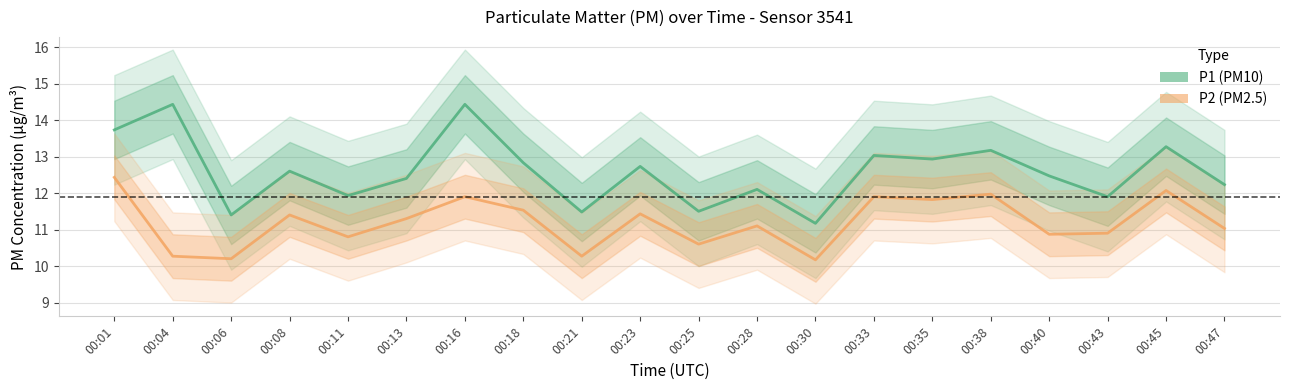

True or false: P2 and P1 intersect in this chart.

False